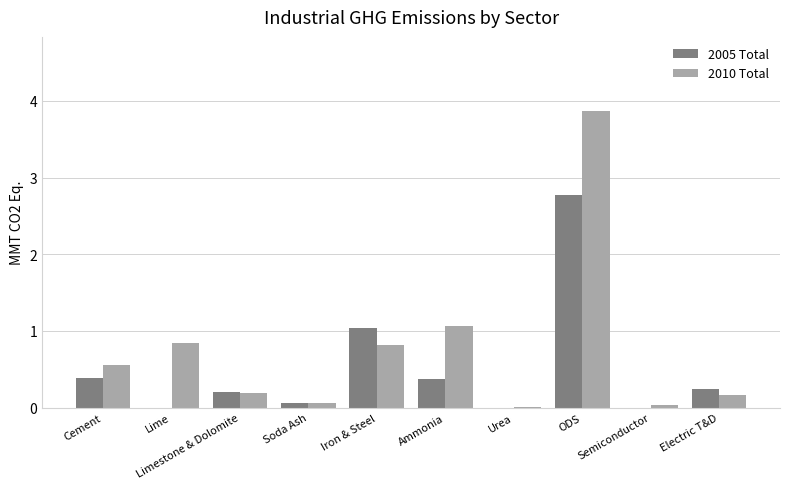

What is the maximum value shown in the chart?

3.9